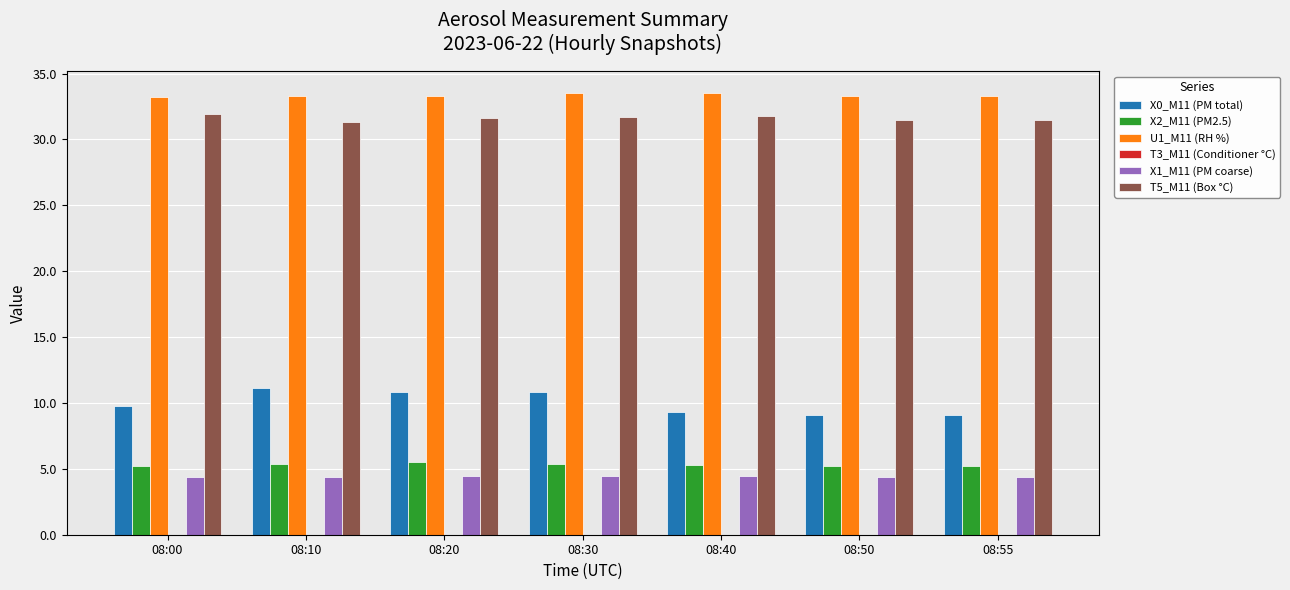

Are the bars grouped side by side (vs. stacked)?

Yes